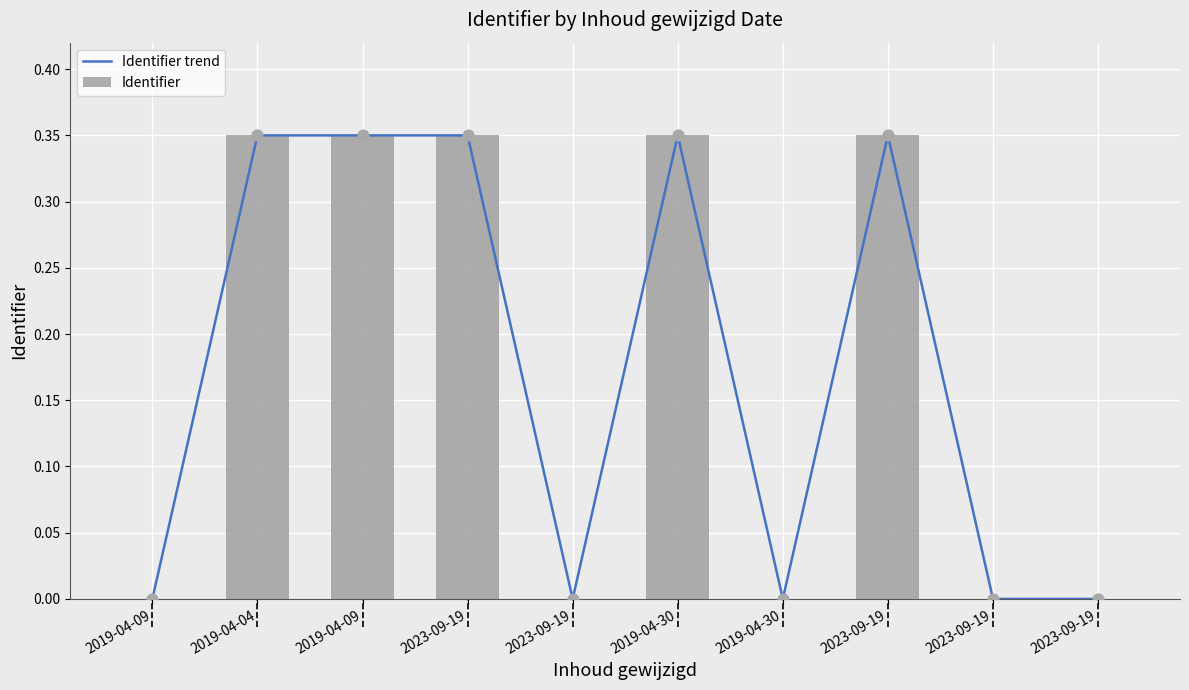

Which series has the largest total across all categories?

Identifier trend